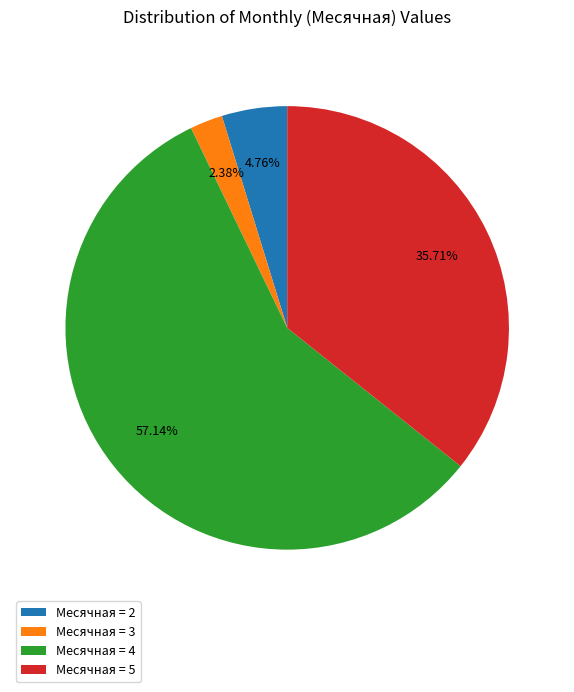

Count the number of slices in the pie.

4